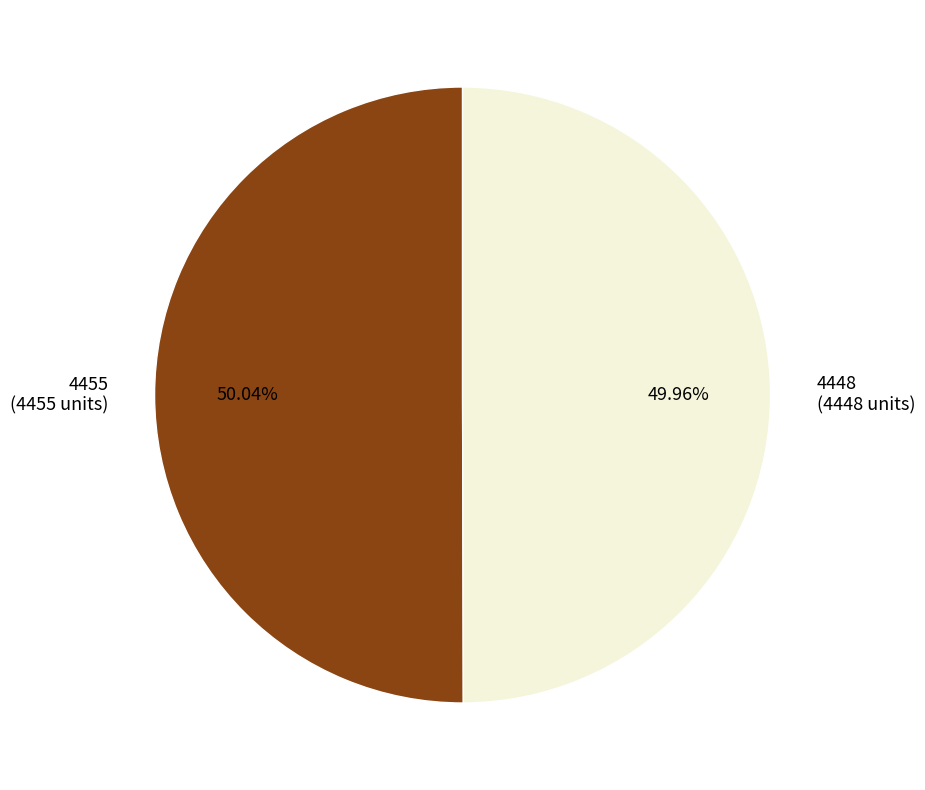

Approximately how many times larger is the value at 4455 (4455 units) compared to 4448 (4448 units)?

1.0